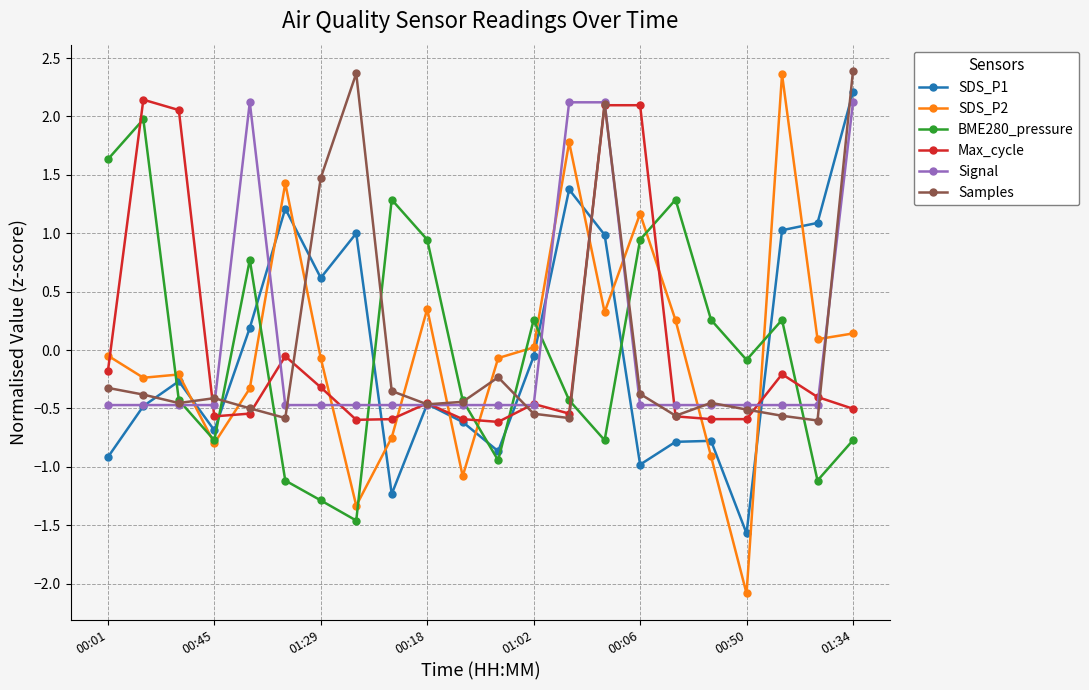

How many categories are shown in the chart?

22